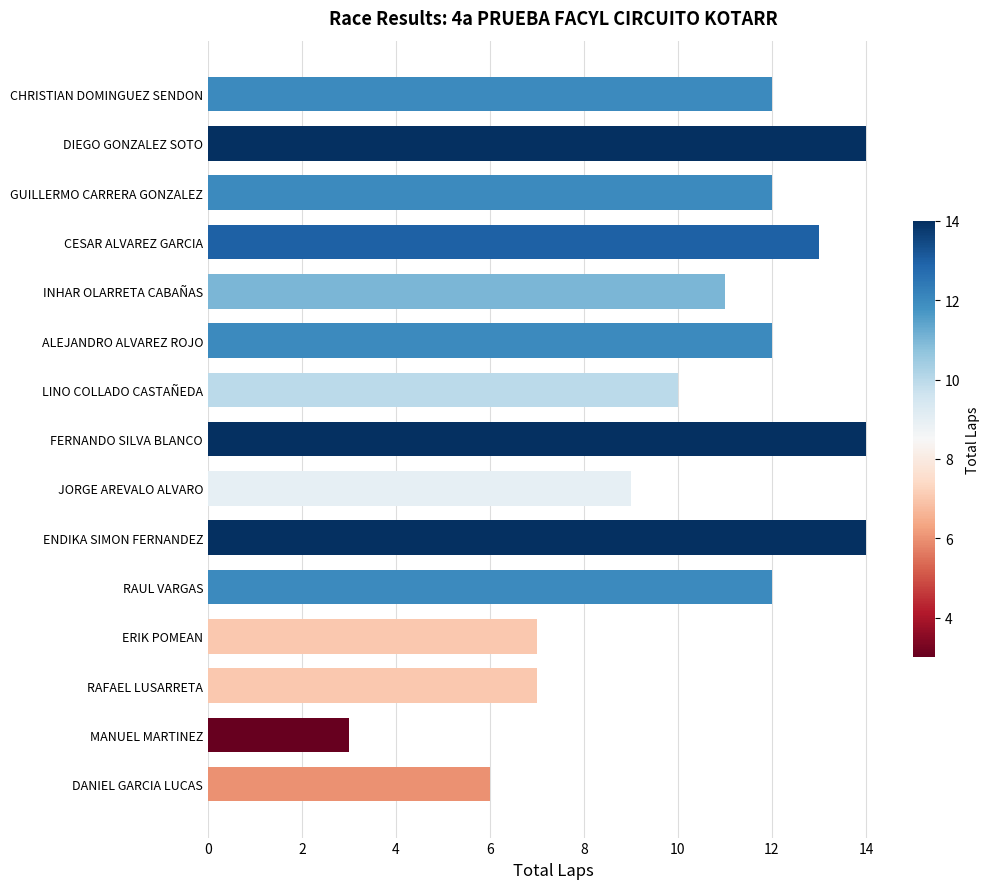

What is the minimum value shown in the chart?

3